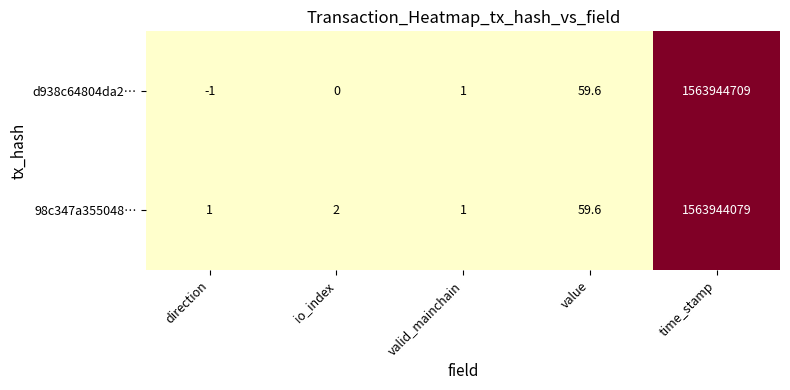

Reading left to right, list all the values displayed in this chart.

d938c64804da2…: direction=-1.0	io_index=0.0	valid_mainchain=1.0	value=59.6	time_stamp=1563944709.0
98c347a355048…: direction=1.0	io_index=2.0	valid_mainchain=1.0	value=59.6	time_stamp=1563944079.0